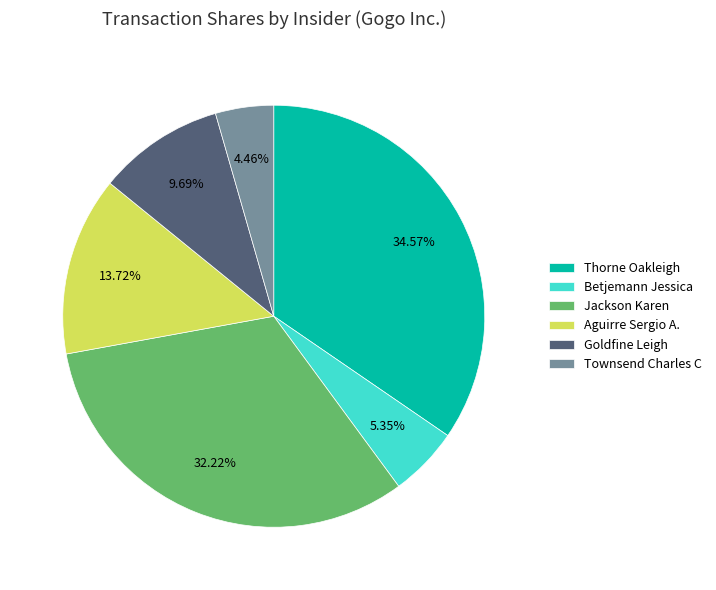

True or false: Aguirre Sergio A. accounts for 27% of the total.

False